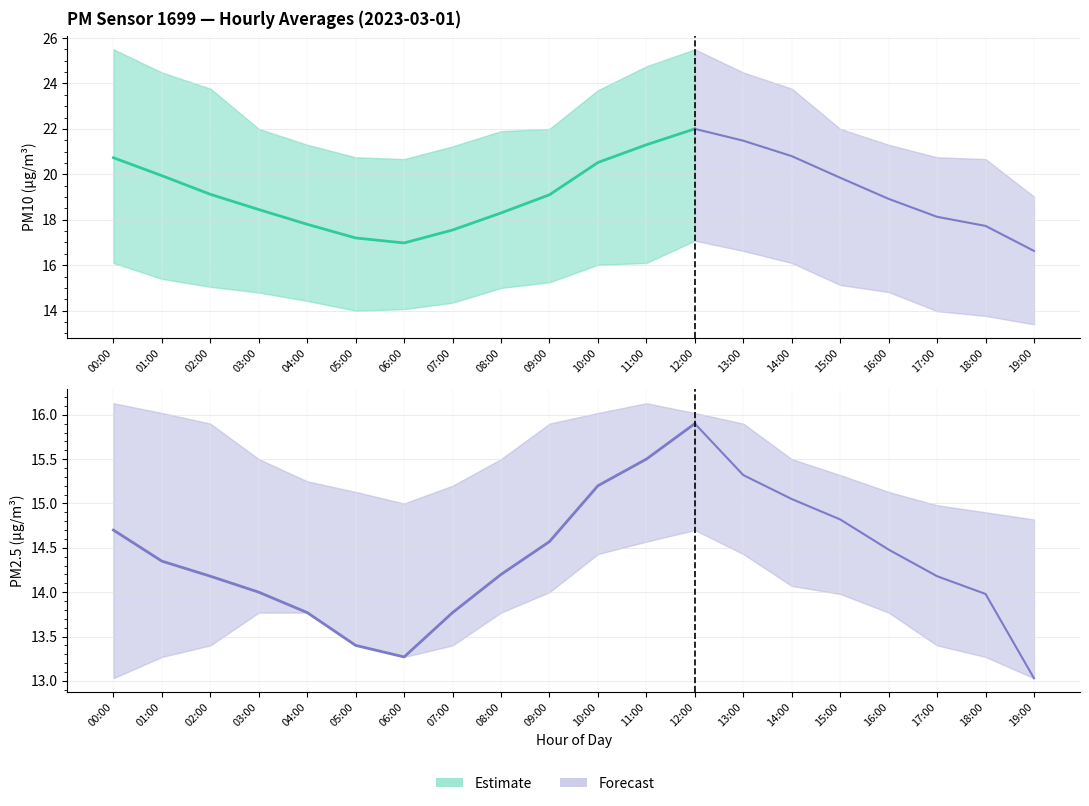

True or false: P1 has a value of 20.7 at 00:00.

True